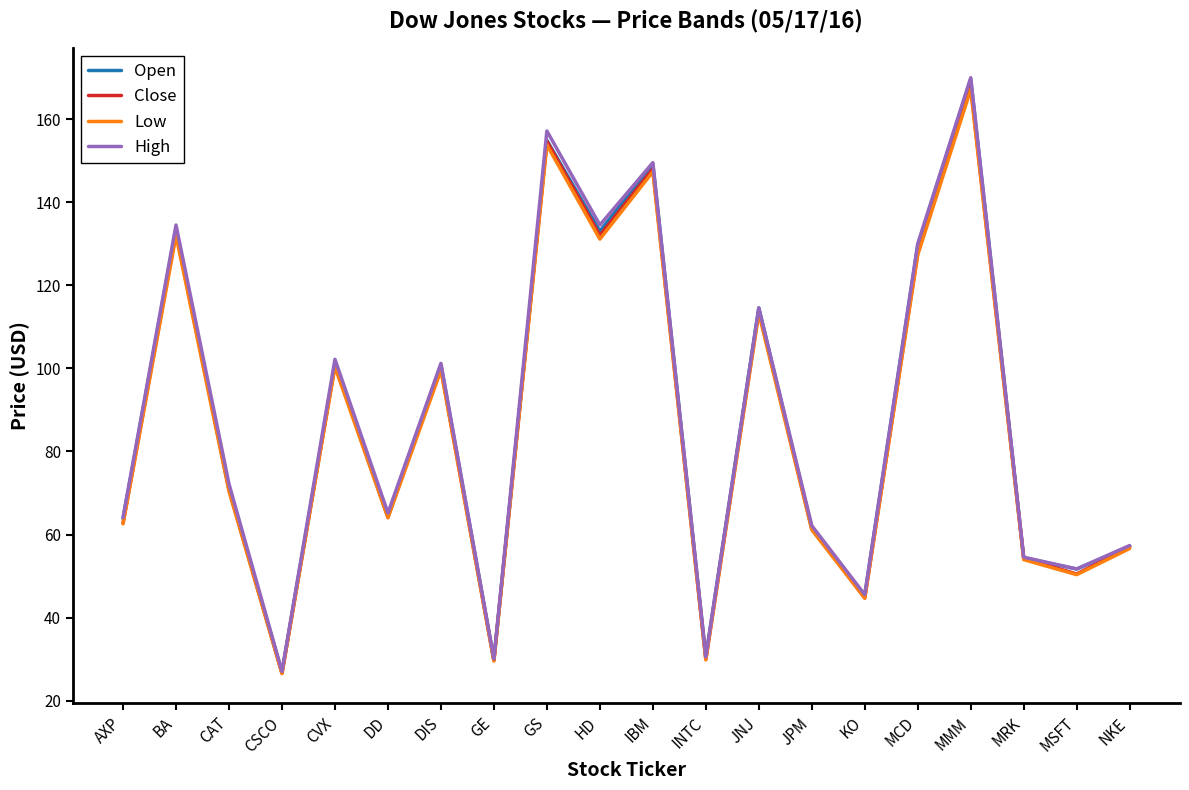

Between IBM and MRK, which series saw the biggest shift?

High